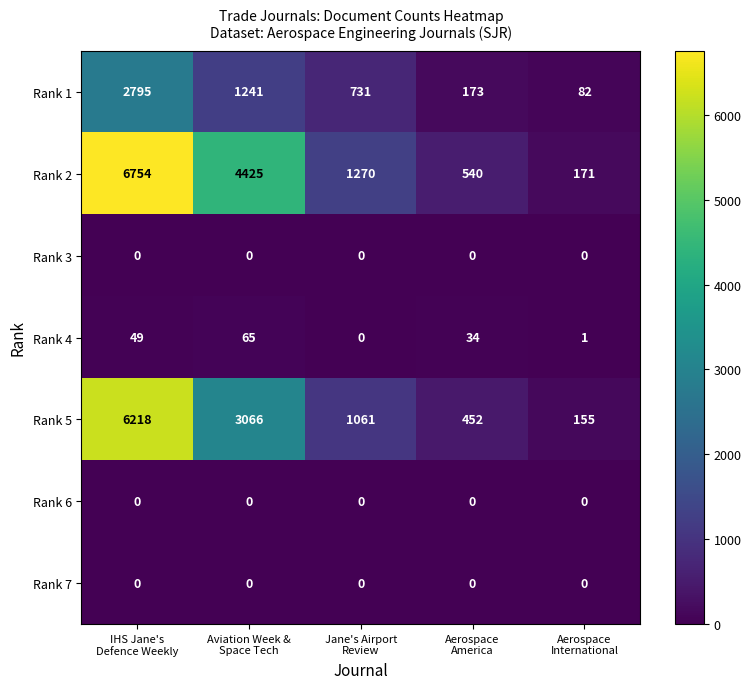

What is the average value of the Rank 1 series?

1004